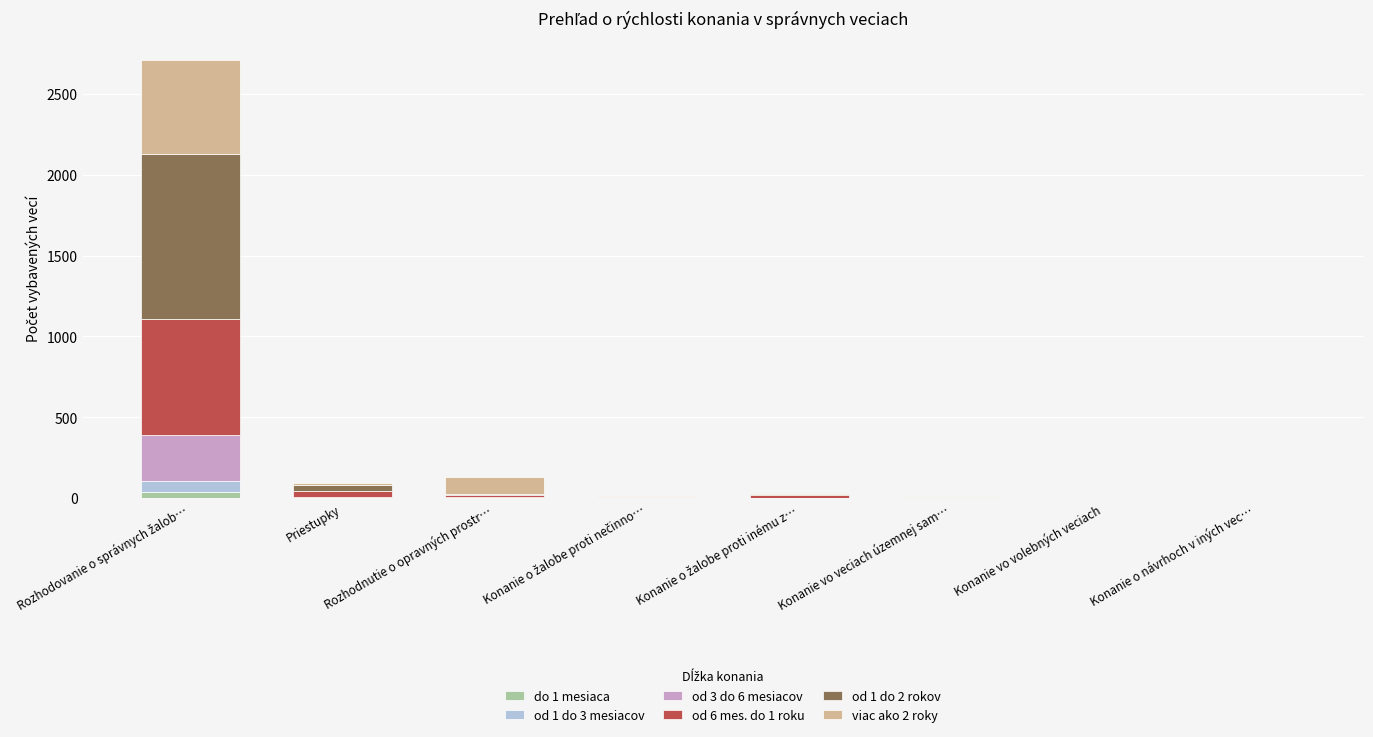

What are all the series names shown in the legend?

do 1 mesiaca, od 1 do 3 mesiacov, od 3 do 6 mesiacov, od 6 mes. do 1 roku, od 1 do 2 rokov, viac ako 2 roky